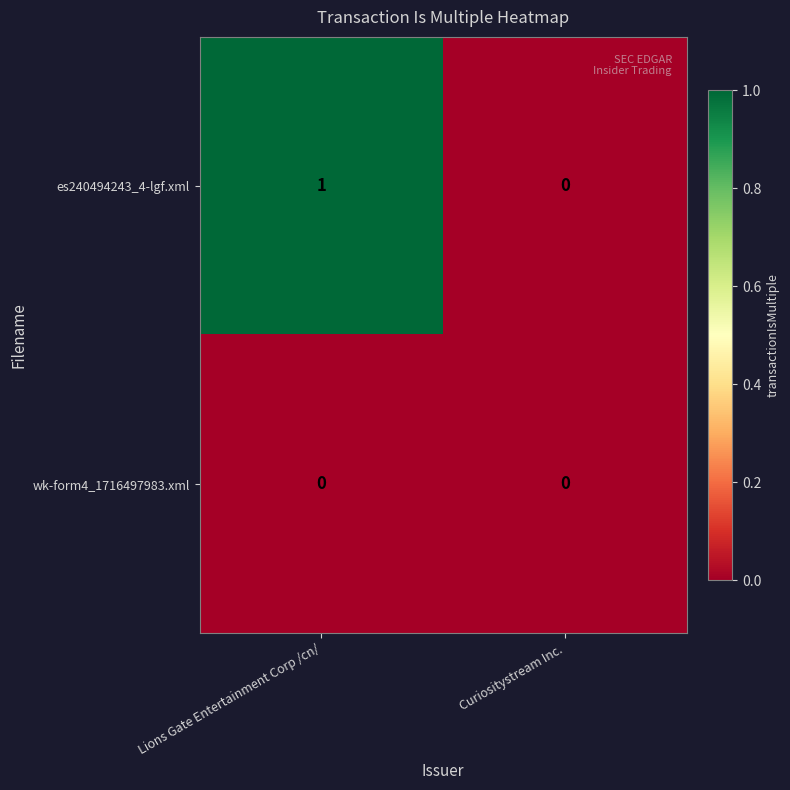

Which series changed the most between Lions Gate Entertainment Corp /cn/ and Curiositystream Inc.?

es240494243_4-lgf.xml